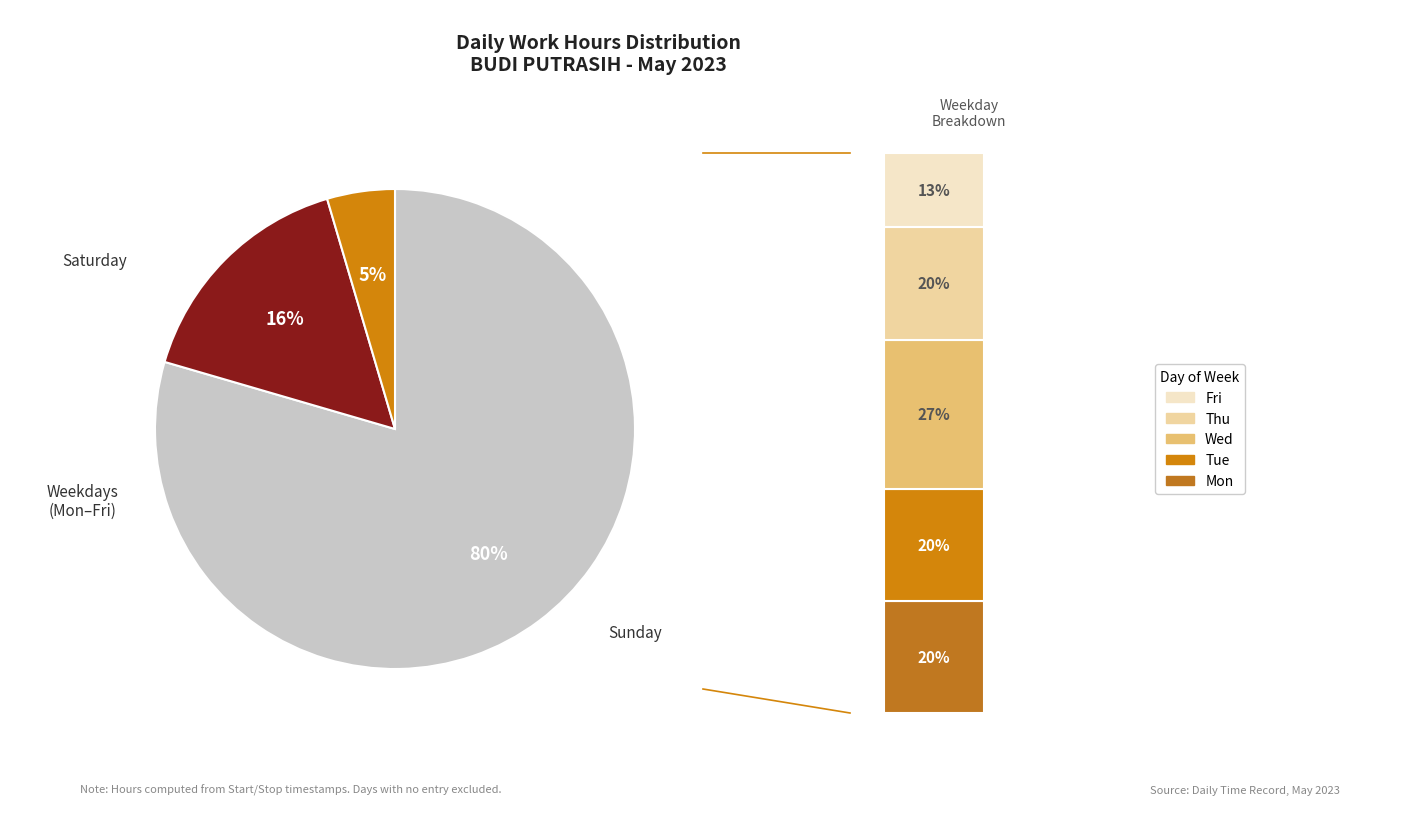

Is the sum of Mon (8) and Thu (11) greater than half?

No